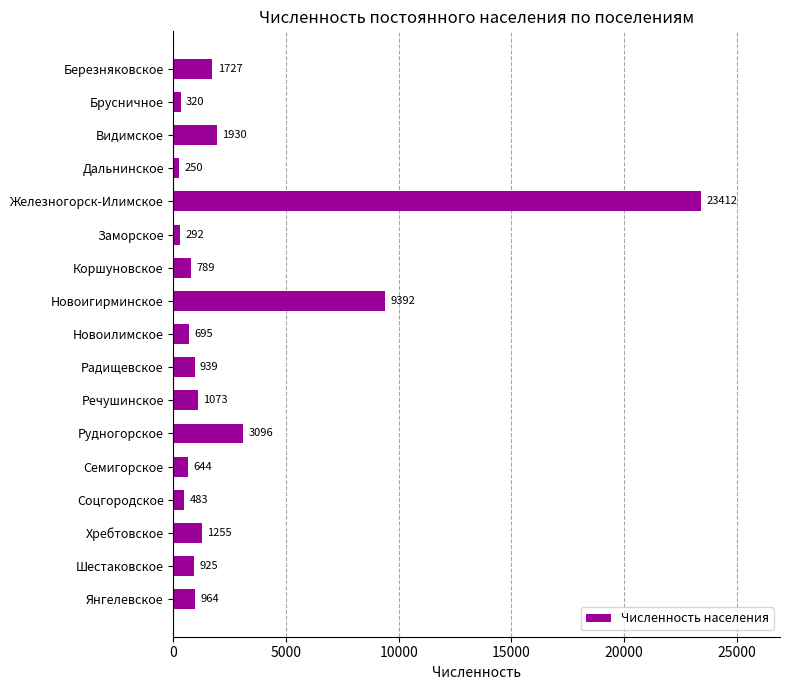

Where is the data nearest to the value 11831?

Новоигирминское